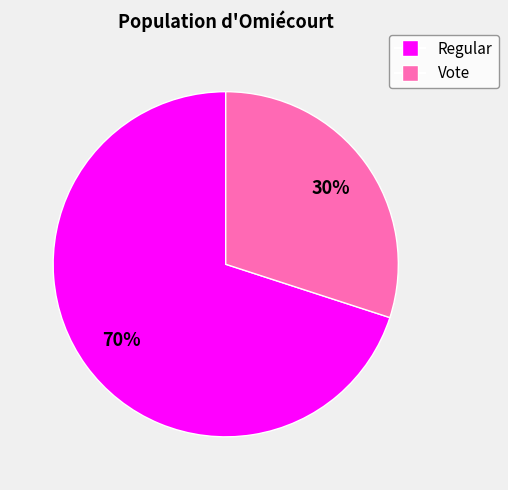

Is it true that Regular is 70% of the pie?

True